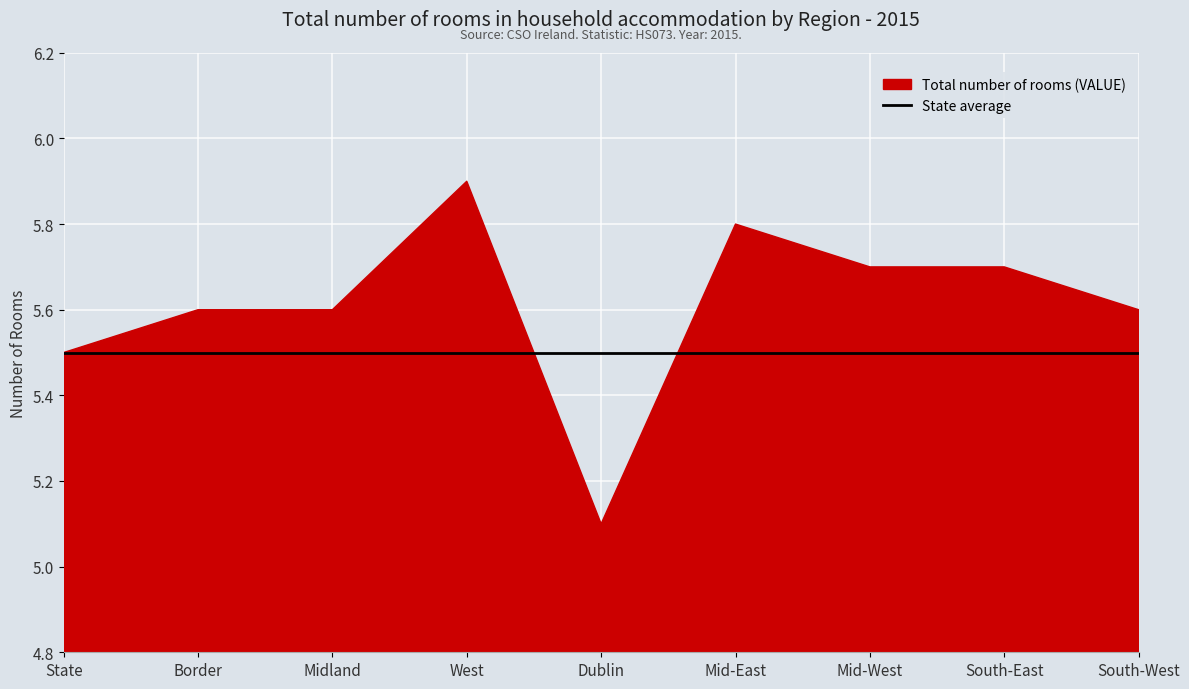

What are all the series names shown in the legend?

Total number of rooms (VALUE), State average